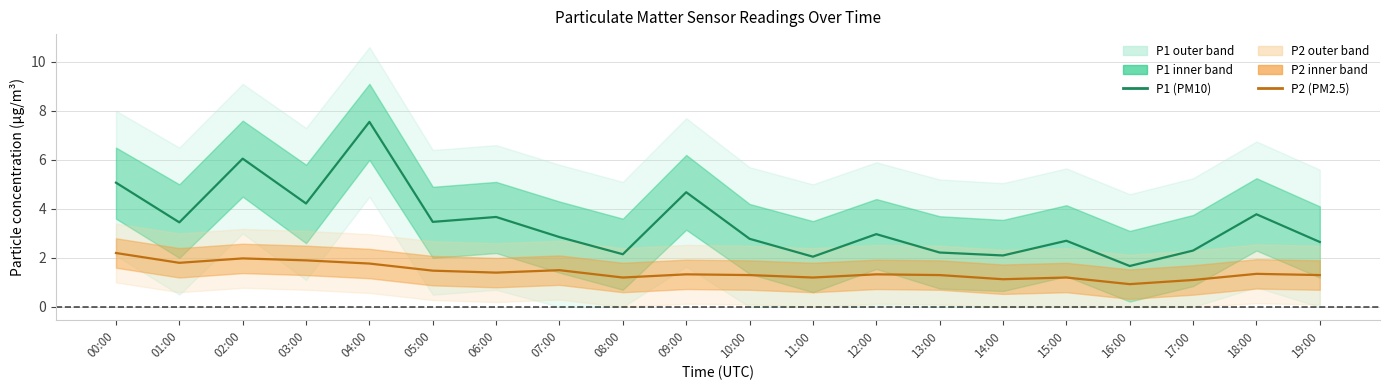

Reading right to left, transcribe all the data shown in this chart.

P1 (PM10): 2.6	3.8	2.3	1.7	2.7	2.1	2.2	3.0	2.0	2.8	4.7	2.1	2.9	3.7	3.5	7.5	4.2	6.0	3.5	5.1
P2 (PM2.5): 1.3	1.4	1.1	0.9	1.2	1.1	1.3	1.3	1.2	1.3	1.3	1.2	1.5	1.4	1.5	1.8	1.9	2.0	1.8	2.2